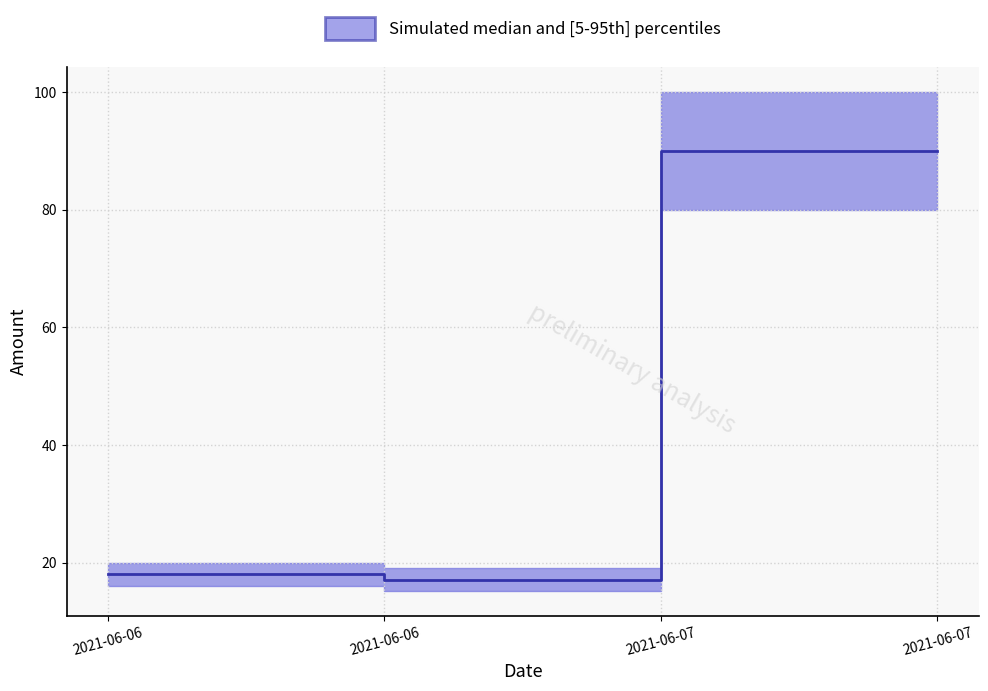

Reading right to left, transcribe all the data shown in this chart.

2021-06-07=90.0	2021-06-07=90.0	2021-06-06=17.1	2021-06-06=18.0